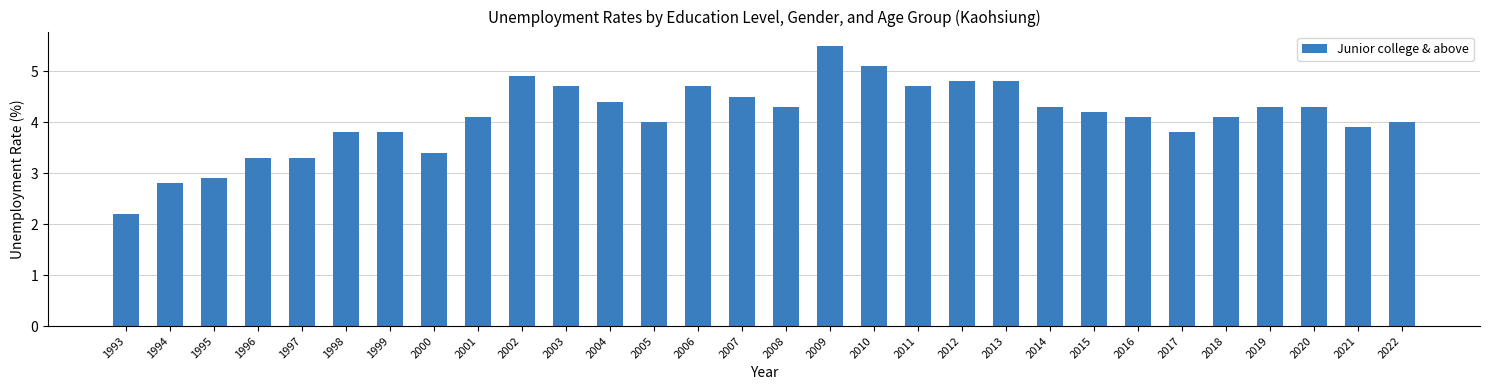

At which label is the value closest to 3?

1995